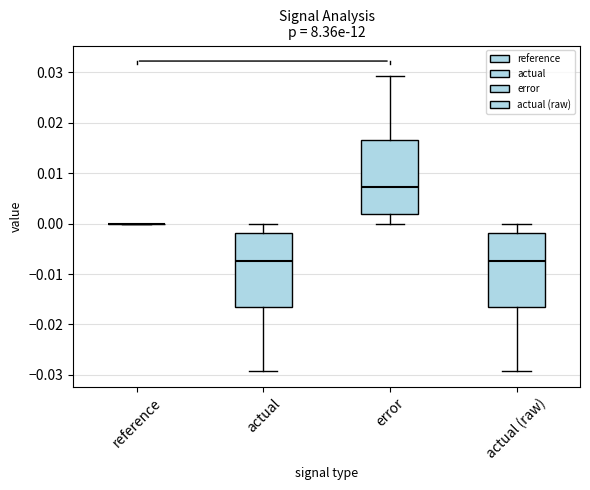

Reading left to right, read every box against the y-axis: the position of its median line, the range the box covers, and the ends of its whiskers. The values are not printed on the chart, so give them approximately, as read against the axis.

reference: box collapsed to a line at 0.000, whiskers 0.000 to 0.000
actual: median -0.007, box -0.016 to -0.002, whiskers -0.029 to 0.000
error: median 0.007, box 0.002 to 0.016, whiskers 0.000 to 0.029
actual (raw): median -0.007, box -0.016 to -0.002, whiskers -0.029 to 0.000